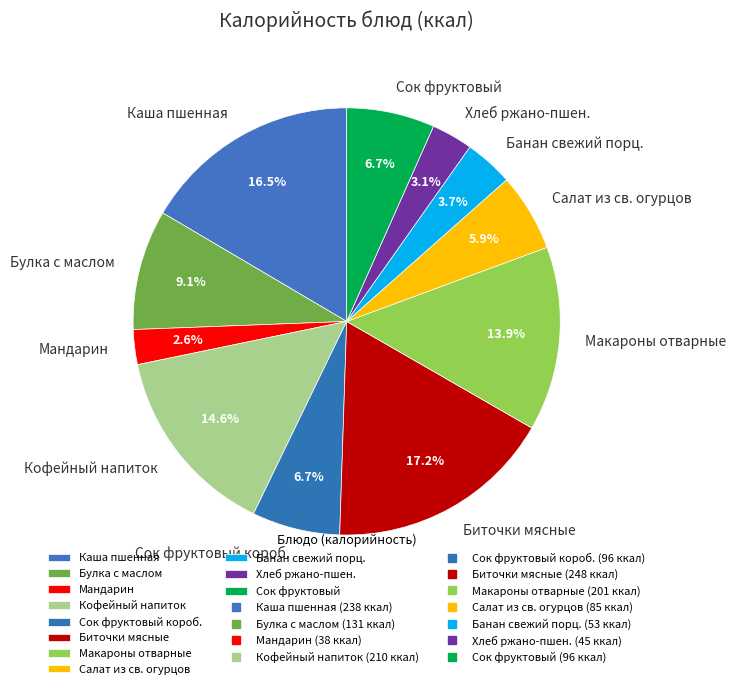

Is Макароны отварные the majority of the pie?

No